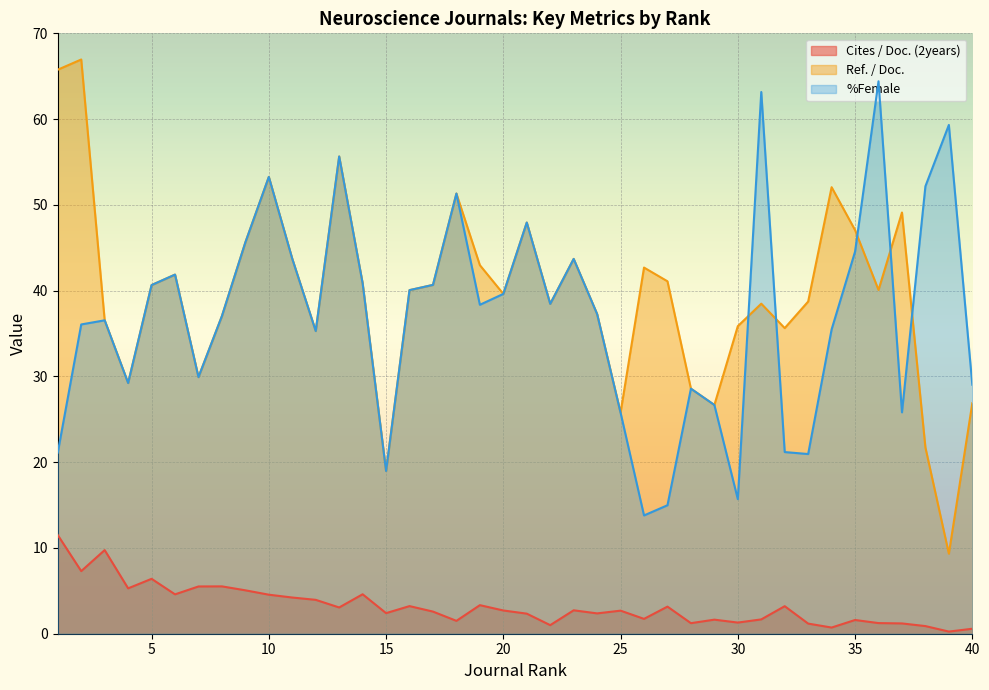

Which series has the largest range (max minus min)?

Ref. / Doc.